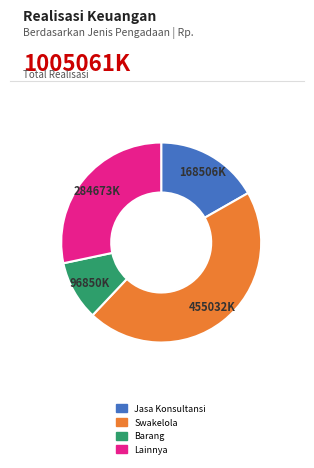

What is the smallest slice in the pie chart?

Barang